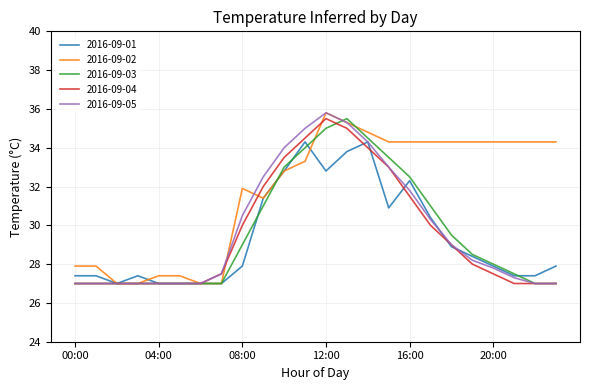

What is the maximum value for 2016-09-02?

35.8